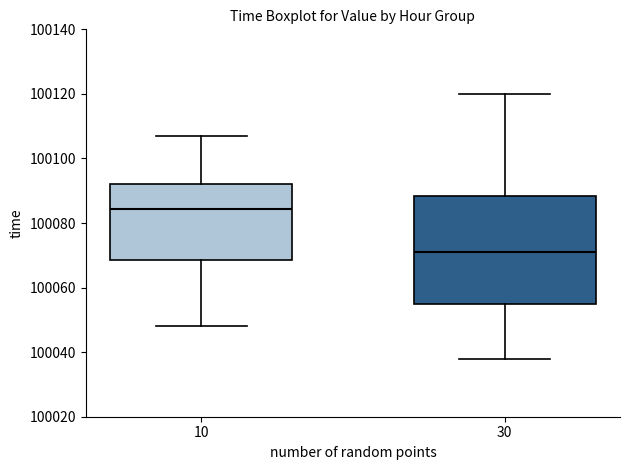

Which box has the highest median line?

10